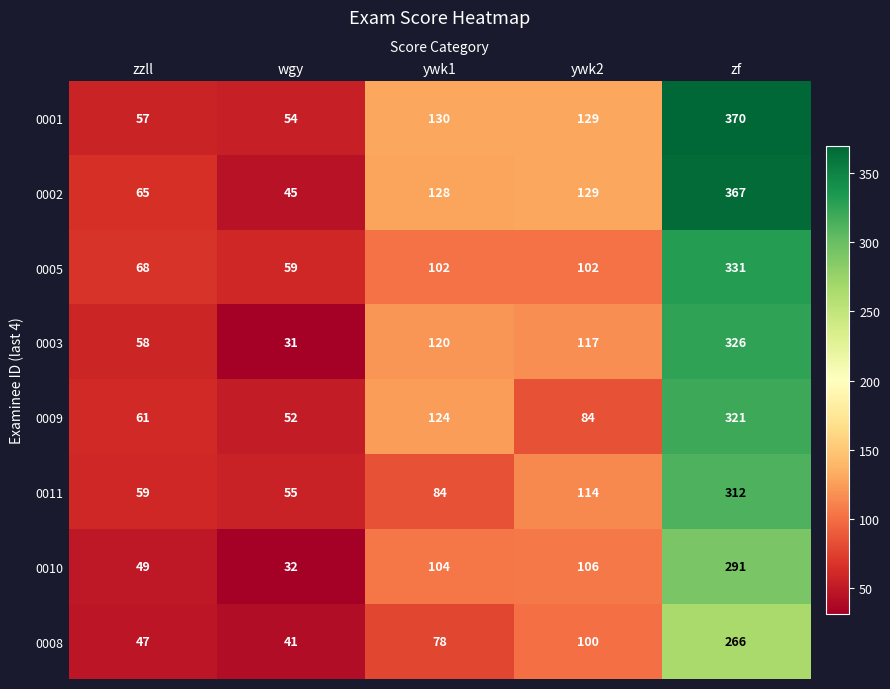

Which series changed the most between zzll and wgy?

0003